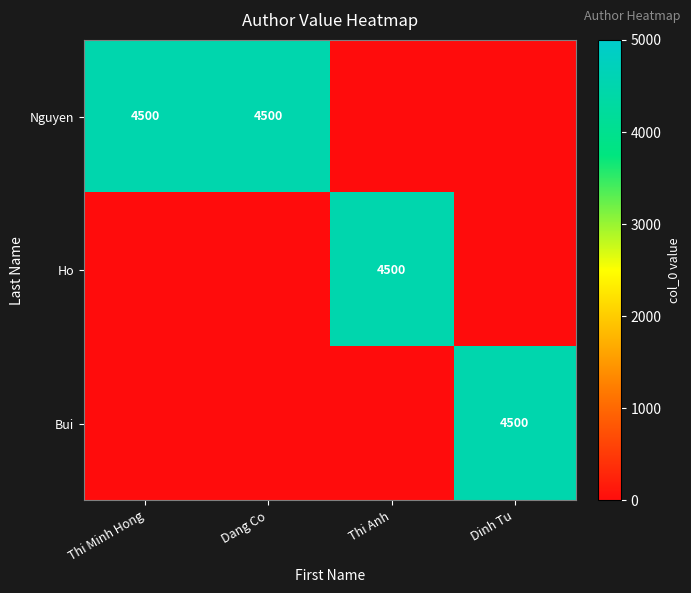

Is it true that Nguyen equals 1677 at Dang Co?

False